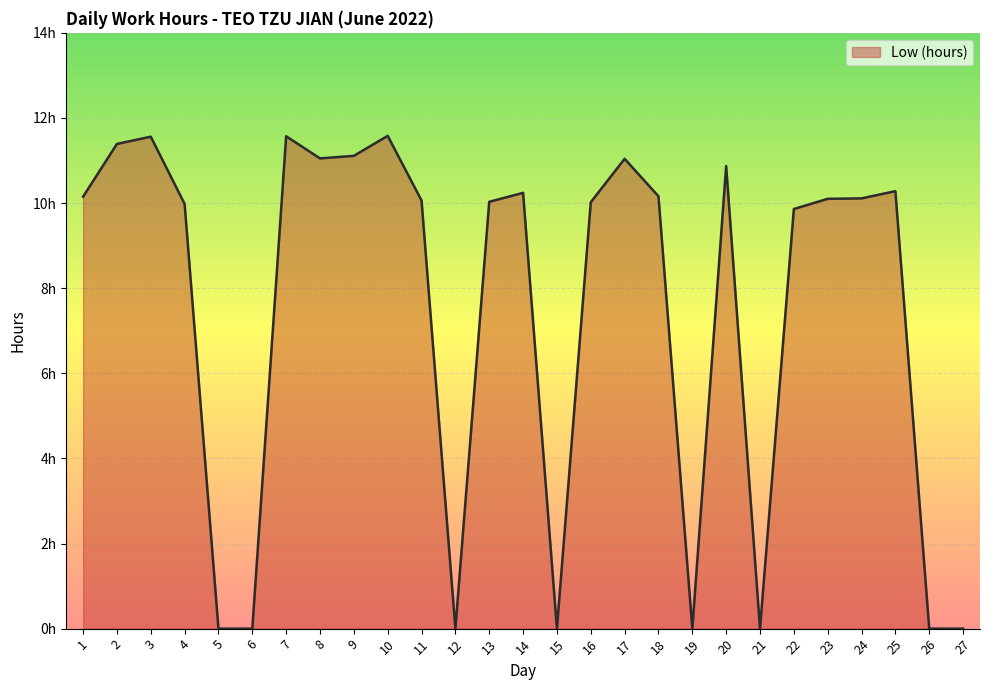

Does the chart display data point markers on the line(s)?

No